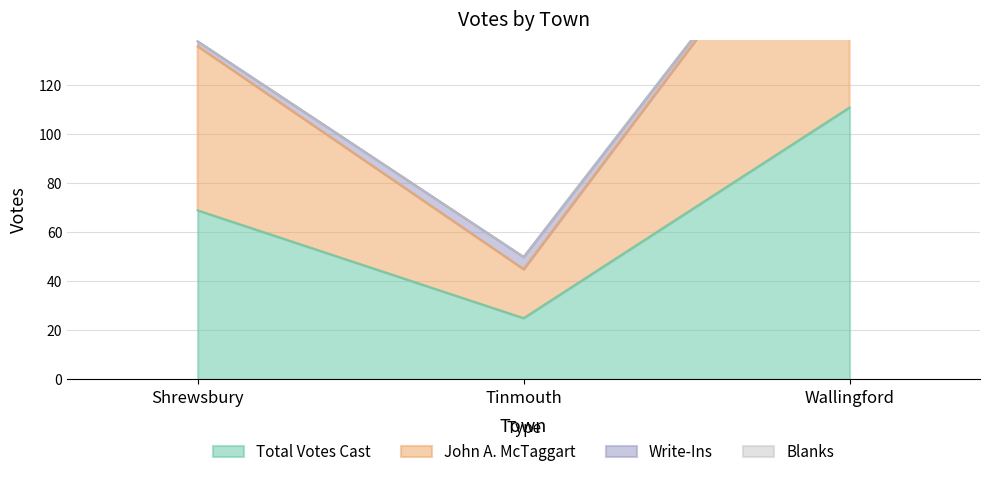

The Total Votes Cast series shows 37 at Tinmouth. True or false?

False